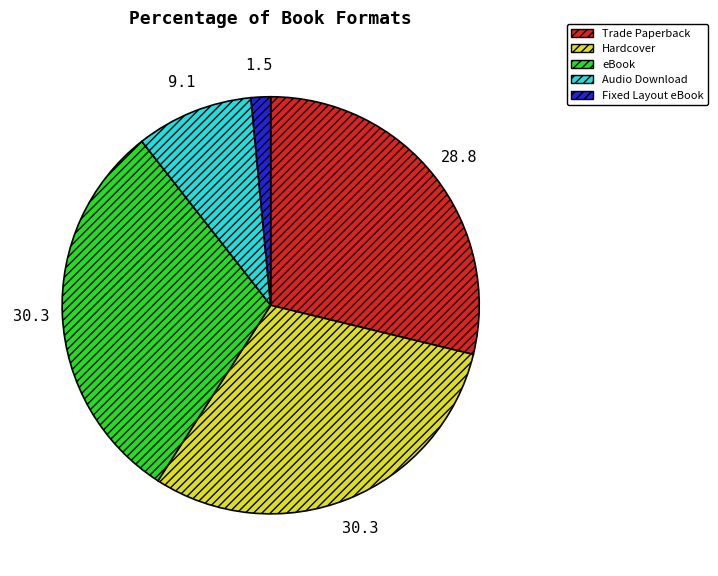

Combined, do eBook and Fixed Layout eBook account for over 50%?

No